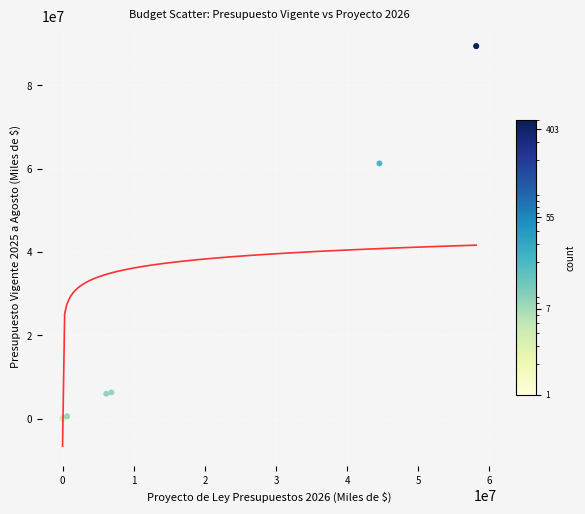

What Y value in the scatter plot is closest to 44704889?

61277421